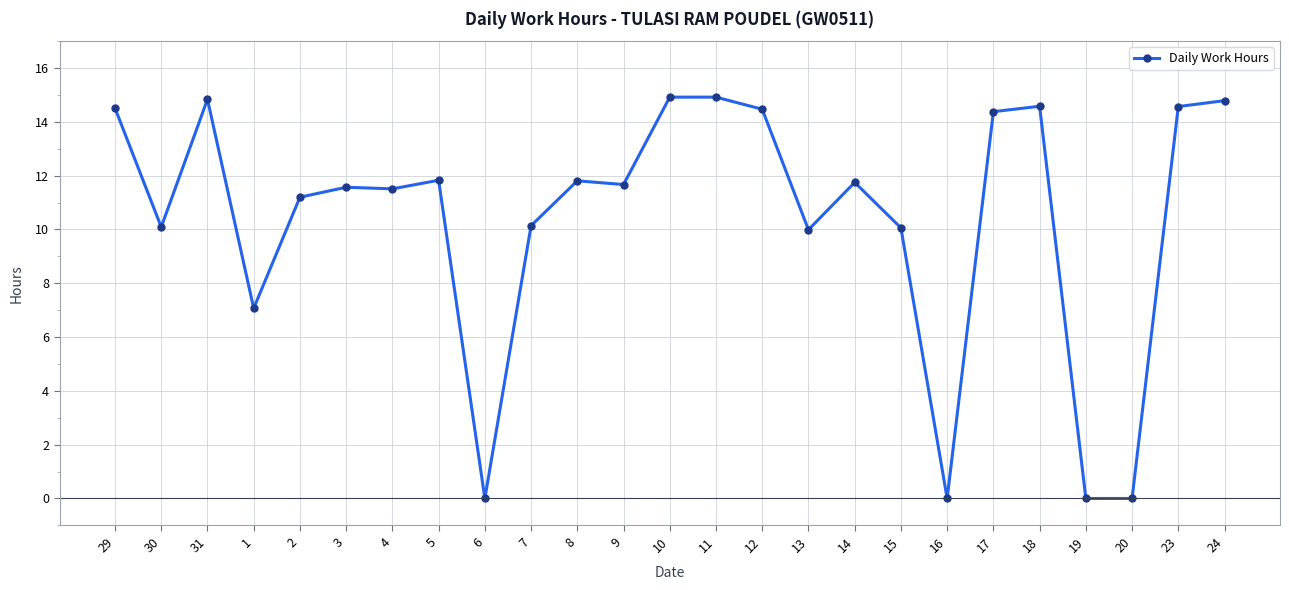

What is the difference between the maximum and minimum values?

14.9